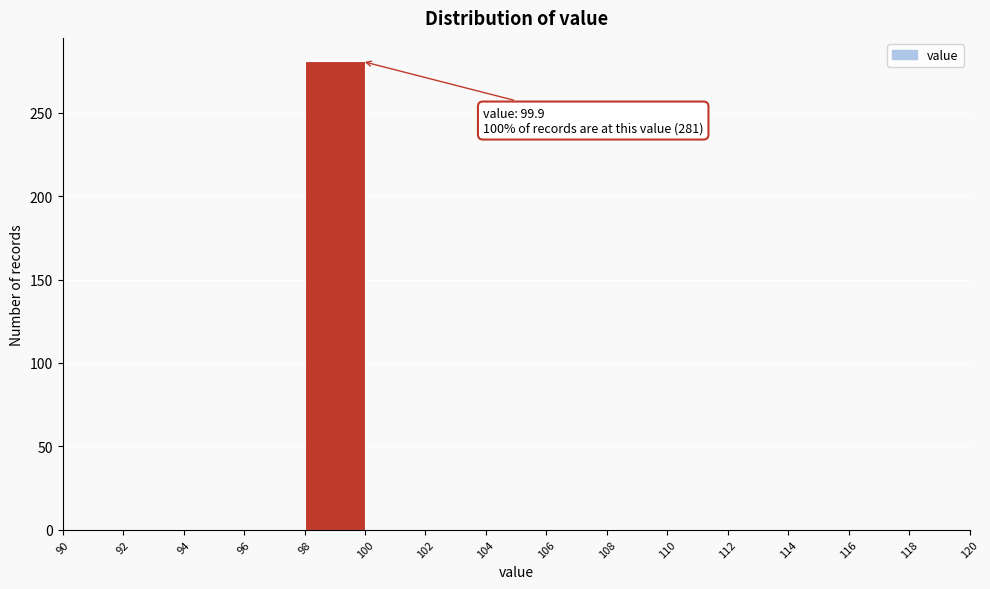

Which range on the x-axis has the tallest bar?

98 to 100